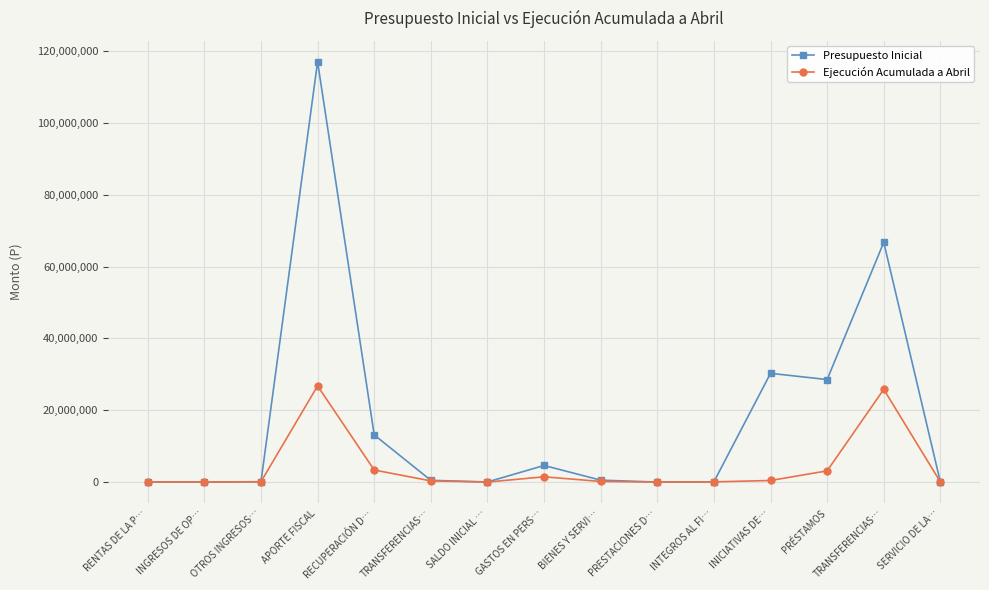

The value of Presupuesto Inicial at TRANSFERENCIAS… is 106107369. True or false?

False